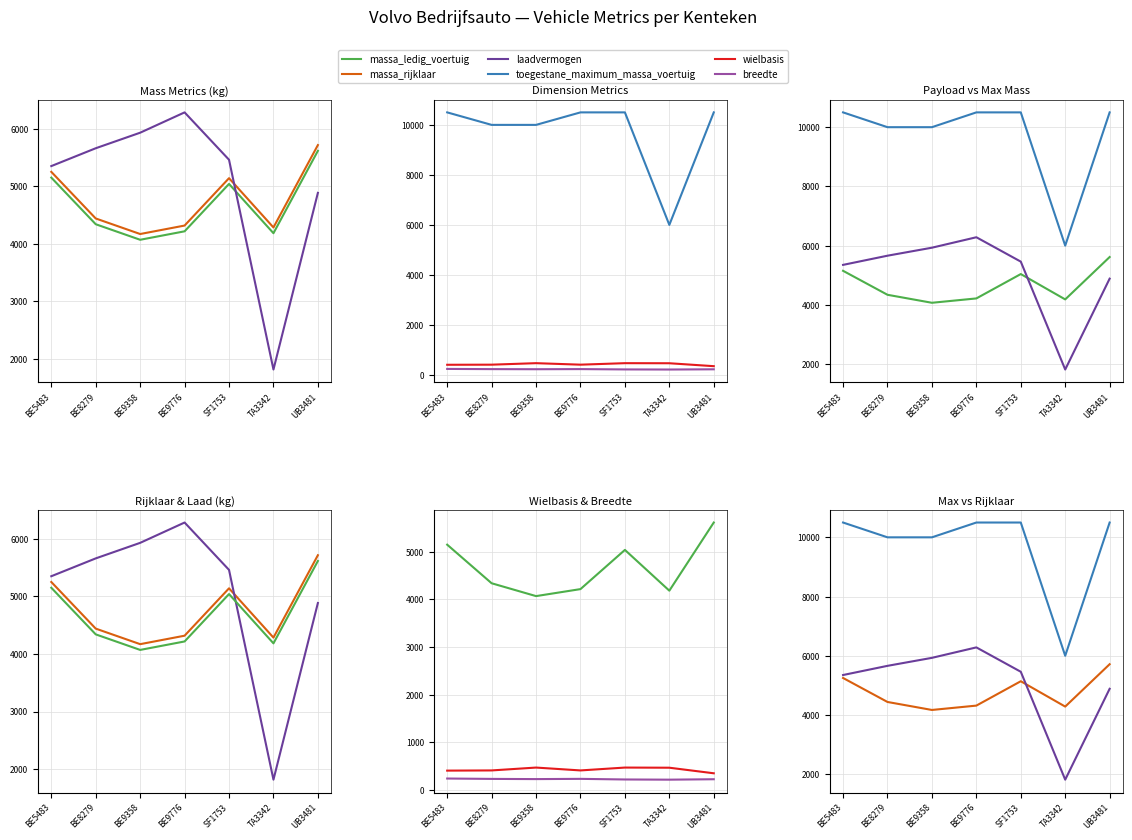

True or false: wielbasis has more than 2 interior local peaks.

False